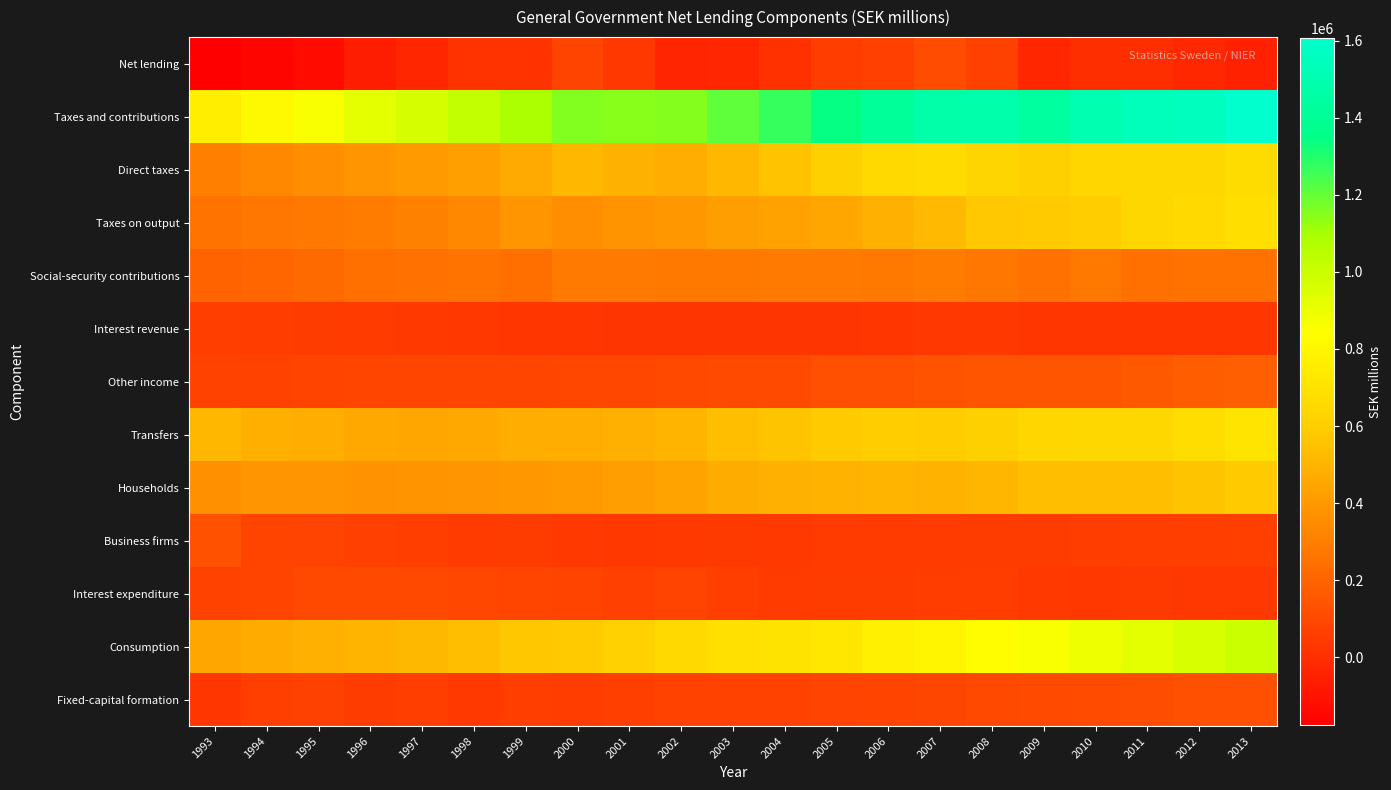

What is the minimum value shown in the chart?

-176168